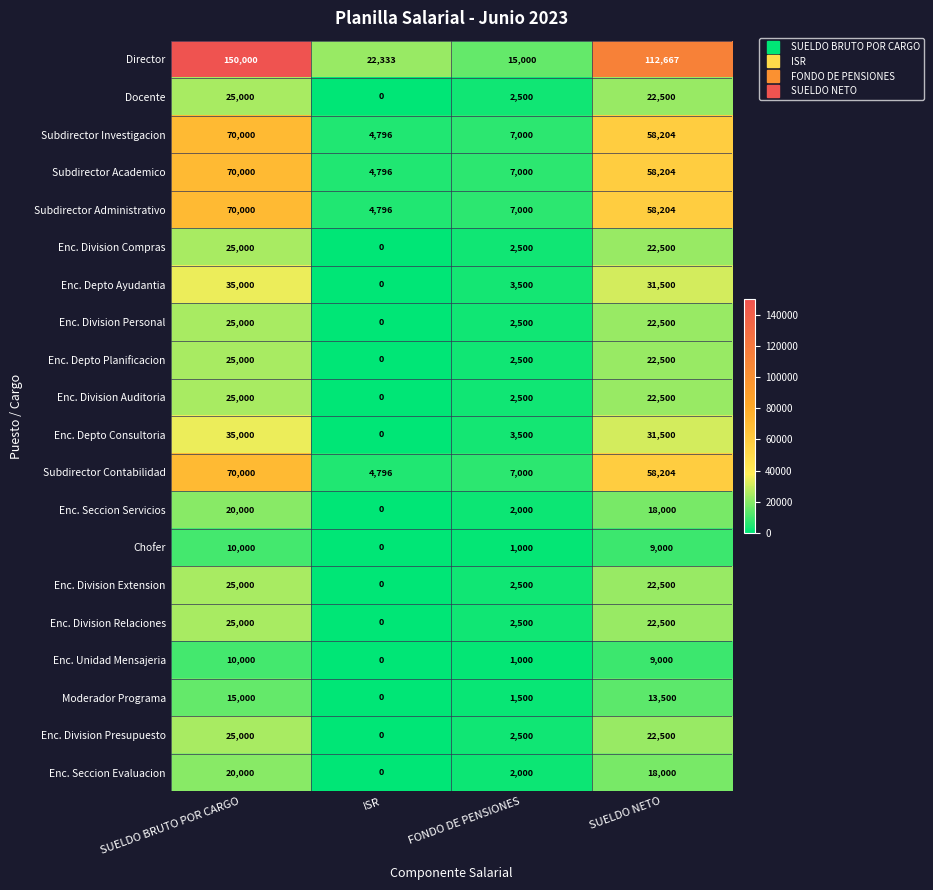

True or false: Enc. Division Extension has a value of 2500 at FONDO DE PENSIONES.

True